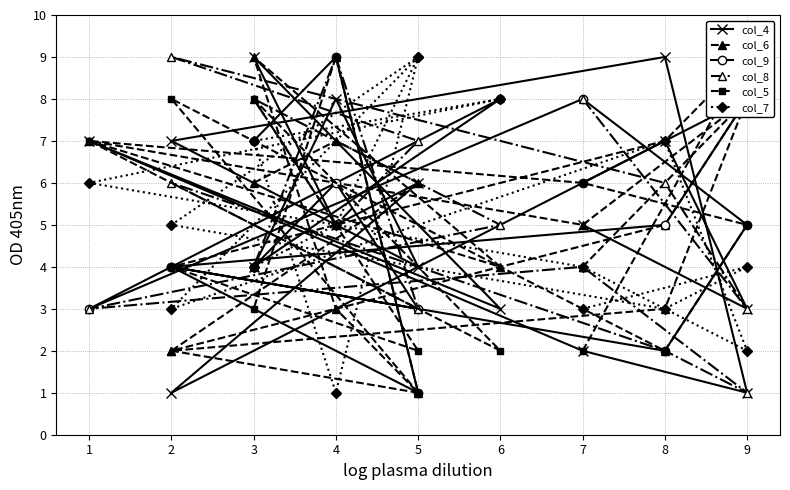

How many values in the col_4 series exceed 5?

7